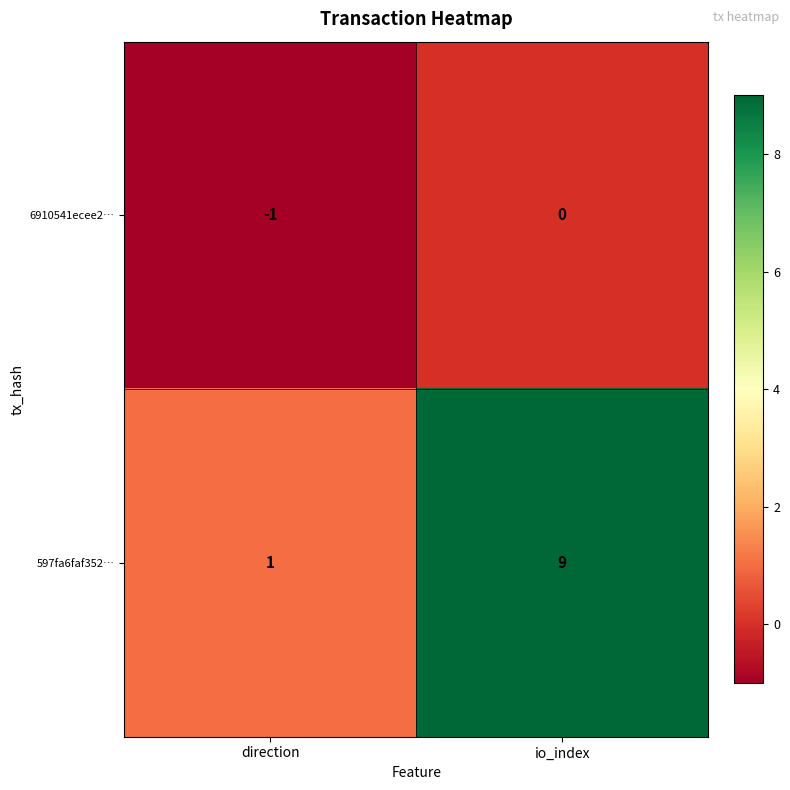

What is the greatest value displayed?

9